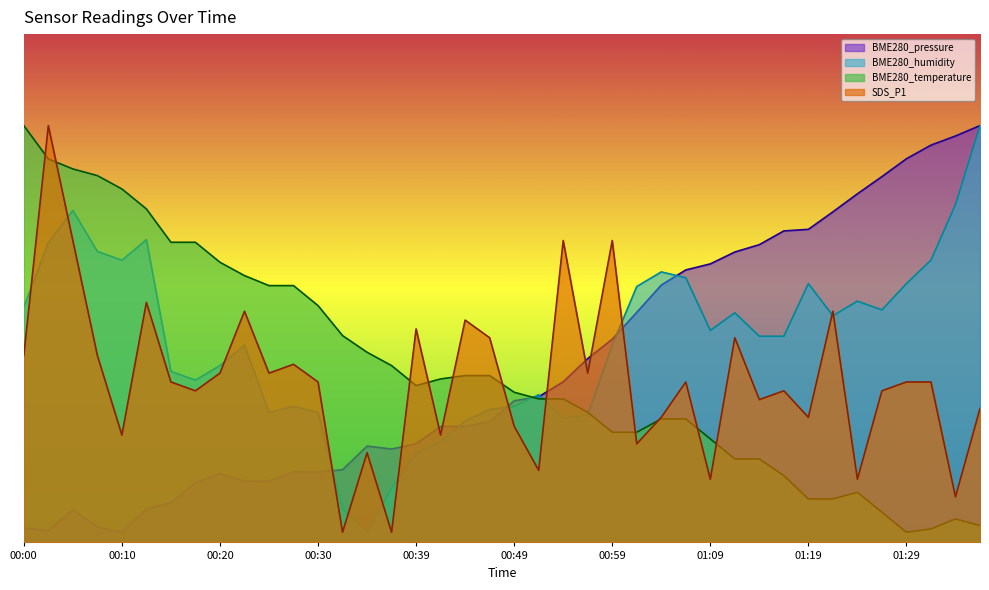

What is the average value of the BME280_temperature series?

0.3